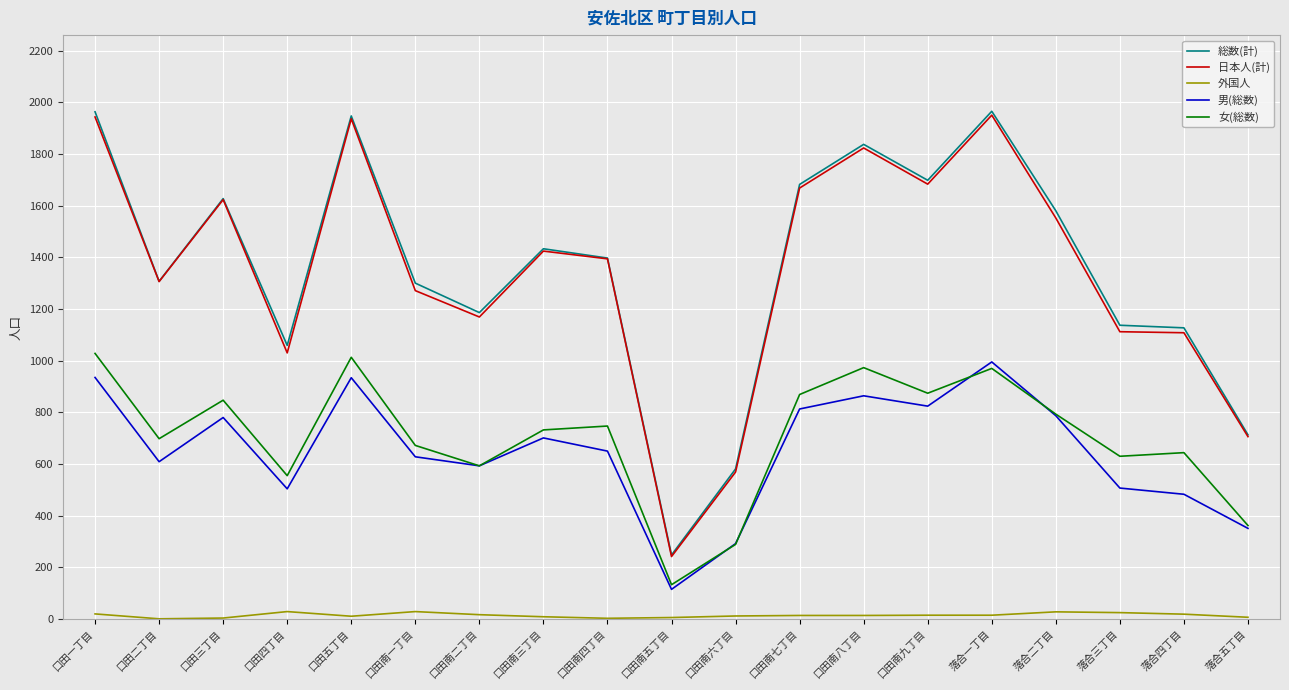

What is the difference between the maximum and minimum values in the 男(総数) series?

880